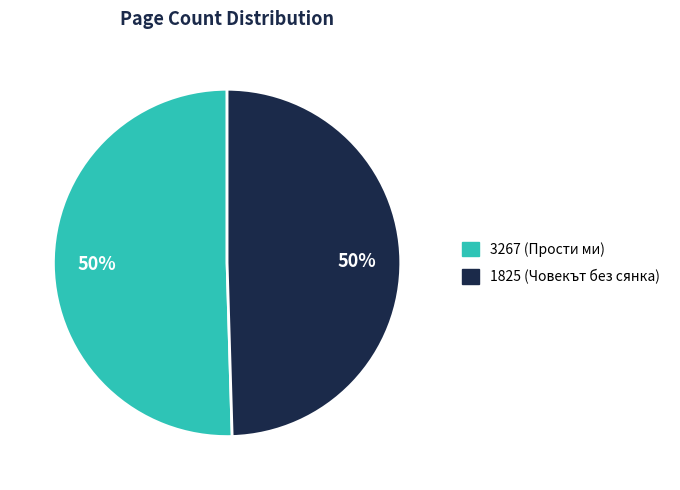

True or false: 1825 accounts for 62% of the total.

False